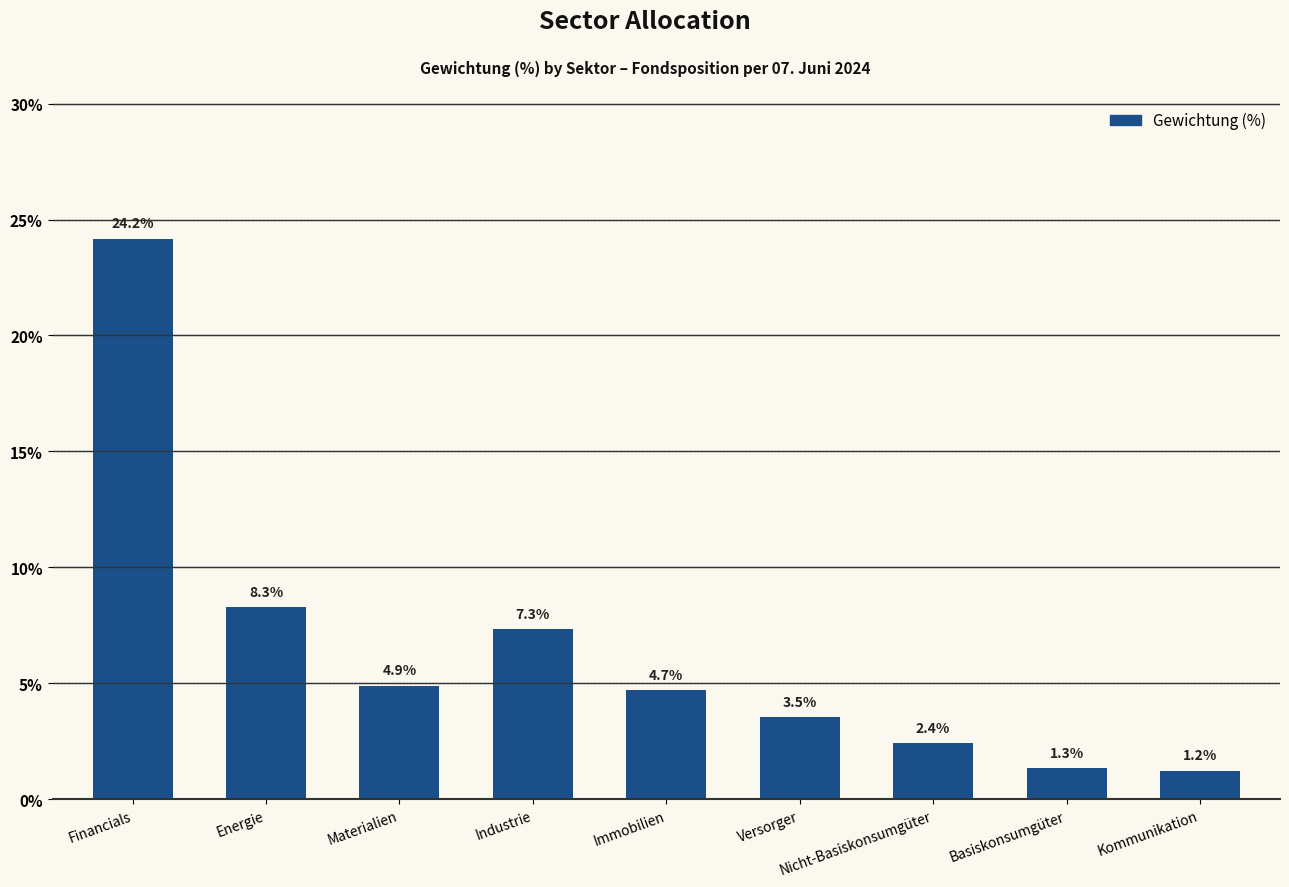

What is the difference between the maximum and second lowest values?

22.8